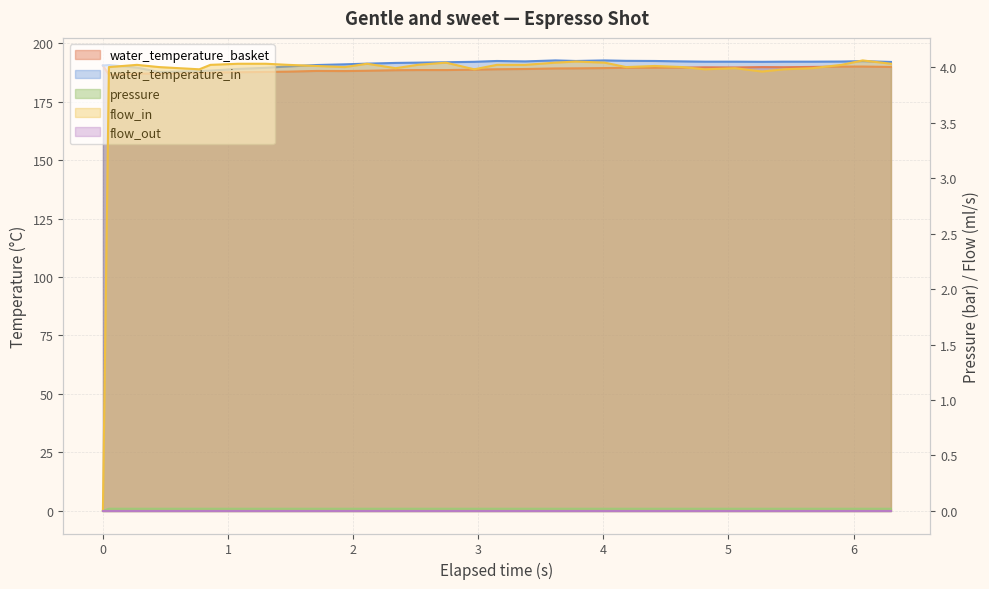

The value of pressure at 4.412 is 0.0. True or false?

True